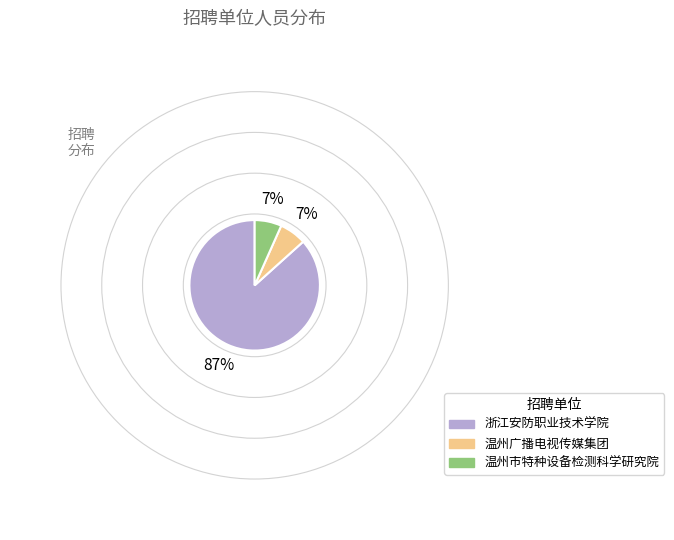

To the nearest percent, what percentage of the pie is 温州市特种设备检测科学研究院?

7%